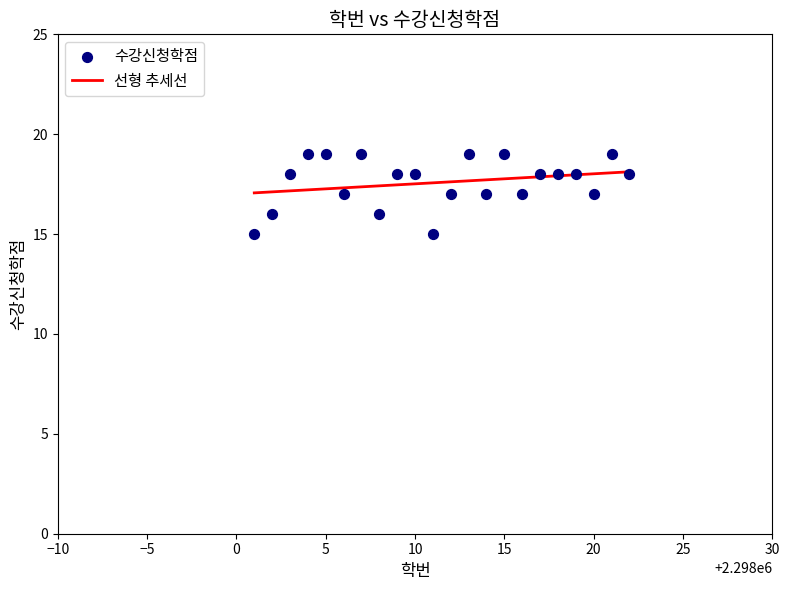

What is the range of Y values (max minus min)?

4